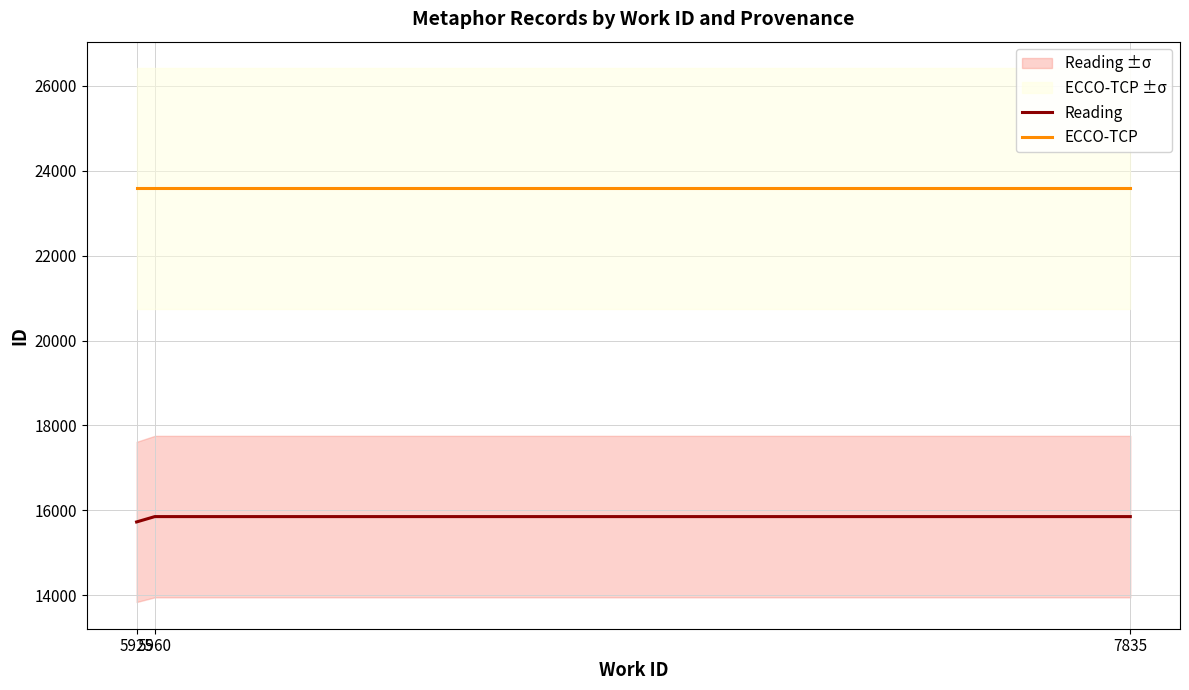

Which series has the widest spread of values?

Reading